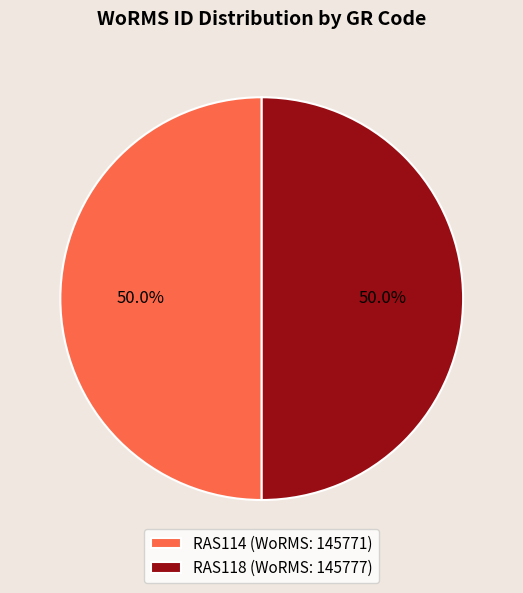

To the nearest percent, what is the combined percentage of RAS118 and RAS114?

100%